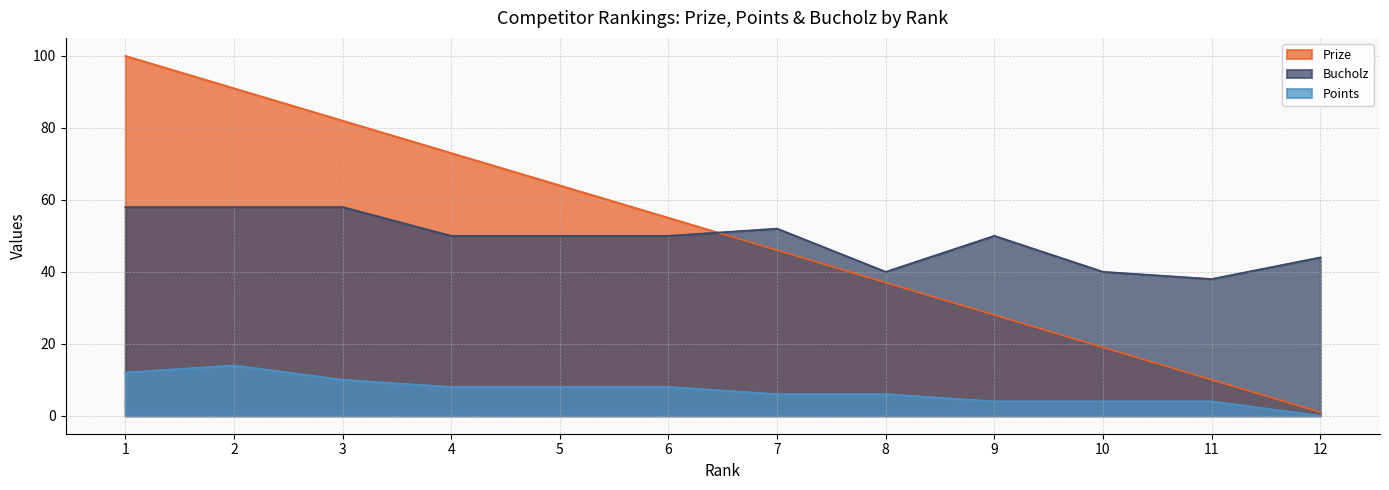

Reading right to left, what are all the values shown in this chart?

Prize: 12=1	11=10	10=19	9=28	8=37	7=46	6=55	5=64	4=73	3=82	2=91	1=100
Points: 12=0	11=4	10=4	9=4	8=6	7=6	6=8	5=8	4=8	3=10	2=14	1=12
Bucholz: 12=44	11=38	10=40	9=50	8=40	7=52	6=50	5=50	4=50	3=58	2=58	1=58